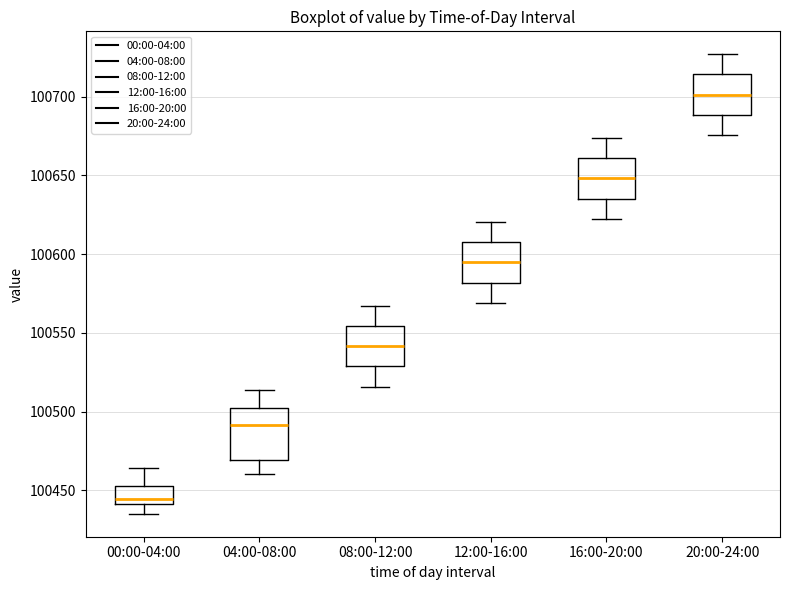

Which box has the lowest median line?

00:00-04:00